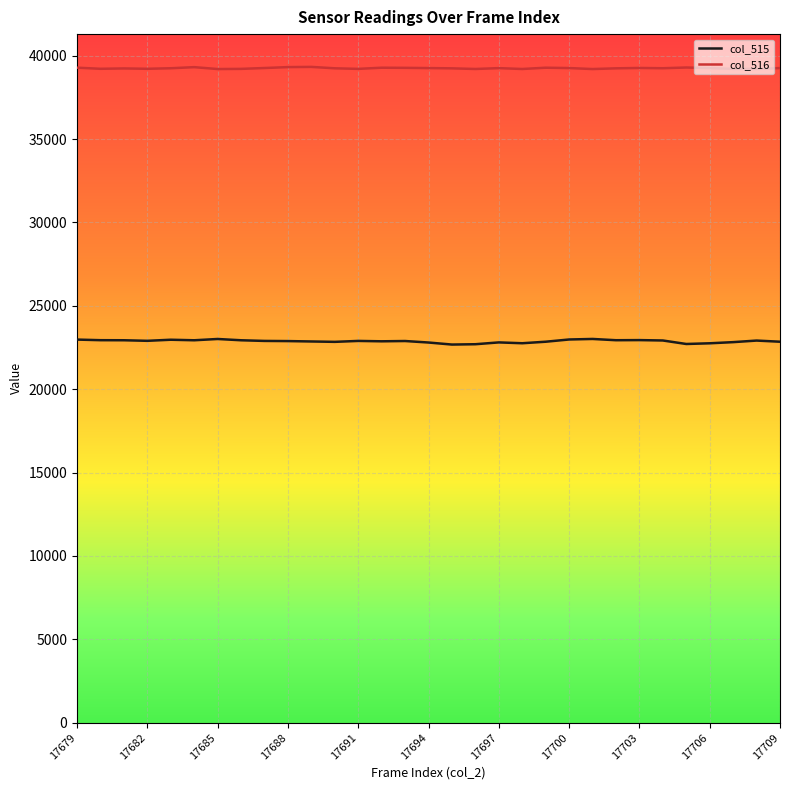

Which series has the largest total across all categories?

col_516